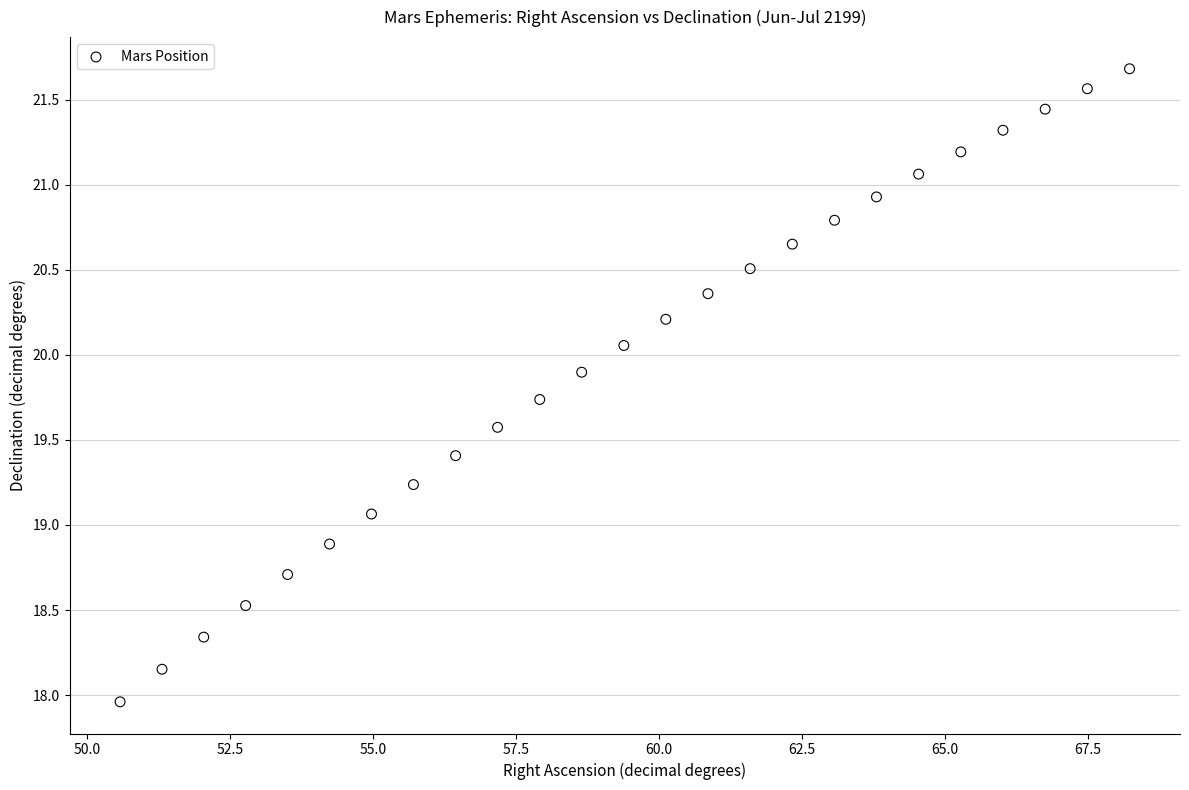

What Y value in the scatter plot is closest to 19?

19.1